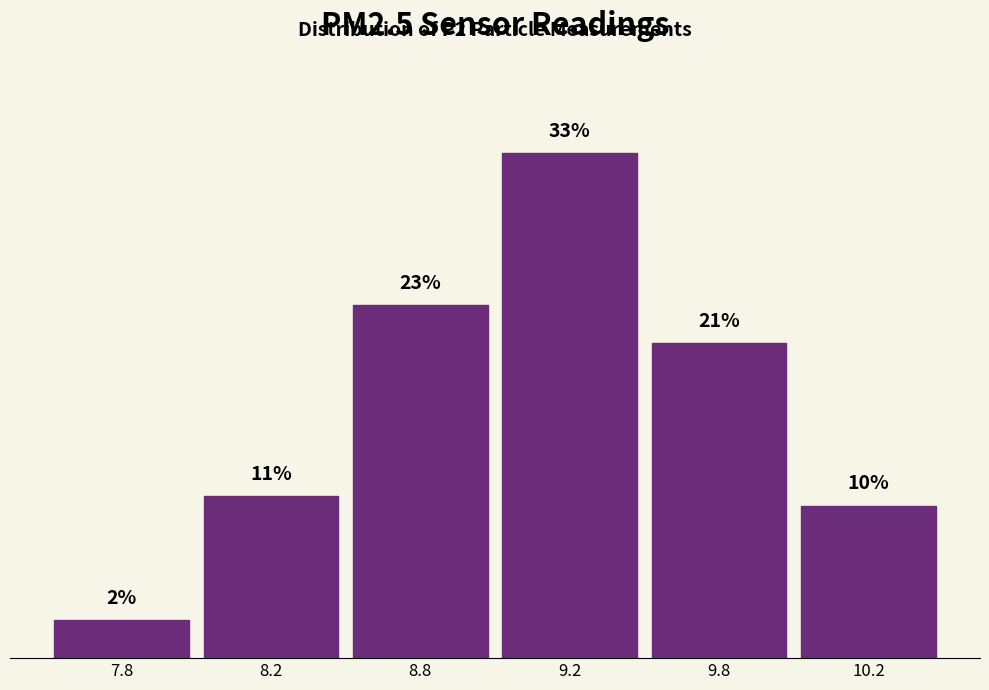

Are the bars horizontal?

No